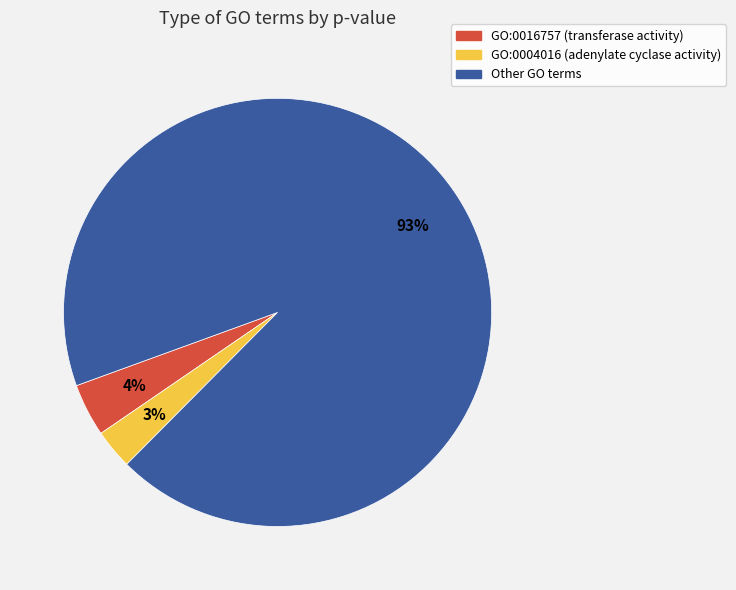

Is there any slice that represents more than half of the pie?

Yes